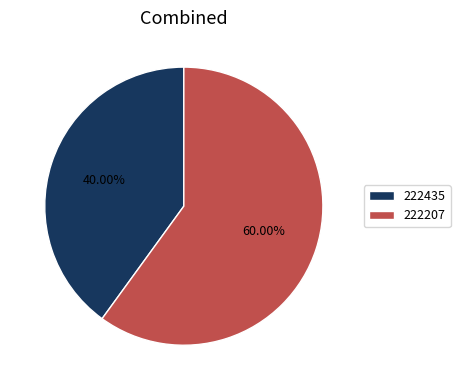

To the nearest percent, what is the combined percentage of 222435 and 222207?

100%